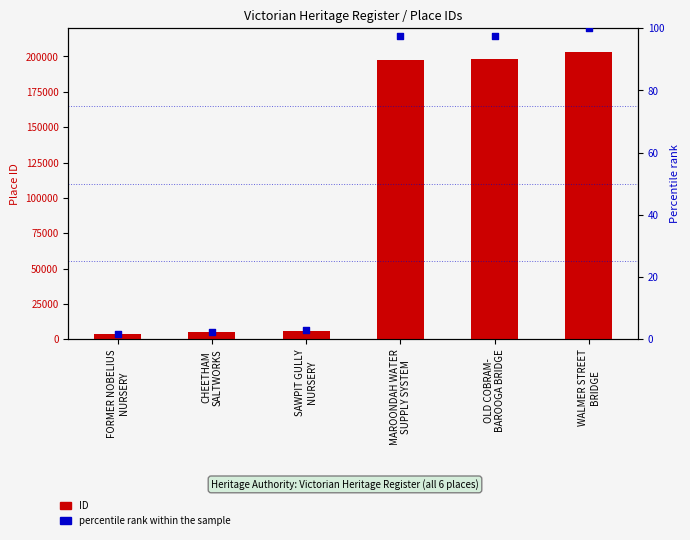

Which series has the largest total across all categories?

ID